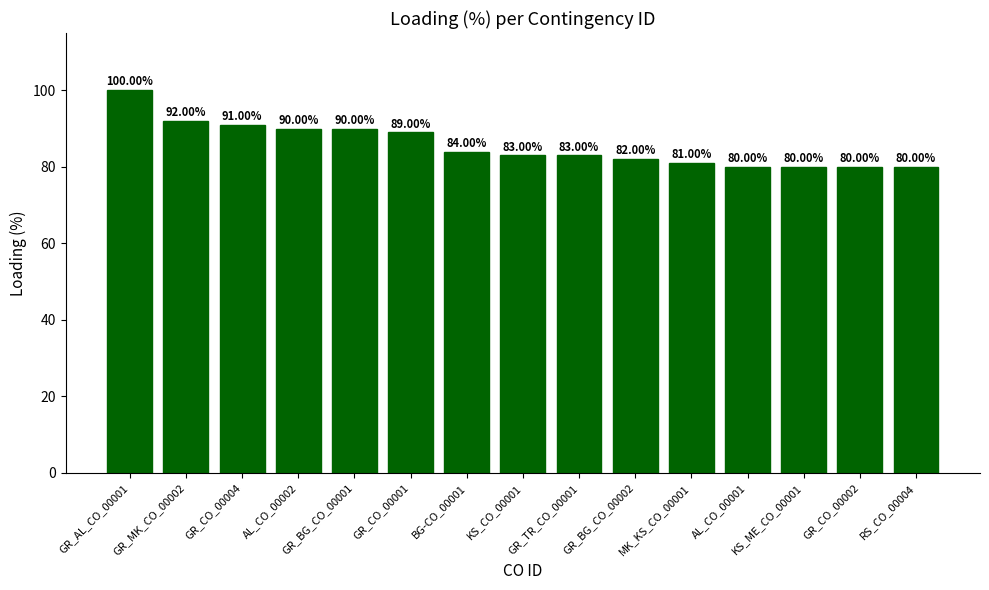

Reading right to left, extract all data points from this chart.

RS_CO_00004=80	GR_CO_00002=80	KS_ME_CO_00001=80	AL_CO_00001=80	MK_KS_CO_00001=81	GR_BG_CO_00002=82	GR_TR_CO_00001=83	KS_CO_00001=83	BG-CO_00001=84	GR_CO_00001=89	GR_BG_CO_00001=90	AL_CO_00002=90	GR_CO_00004=91	GR_MK_CO_00002=92	GR_AL_CO_00001=100